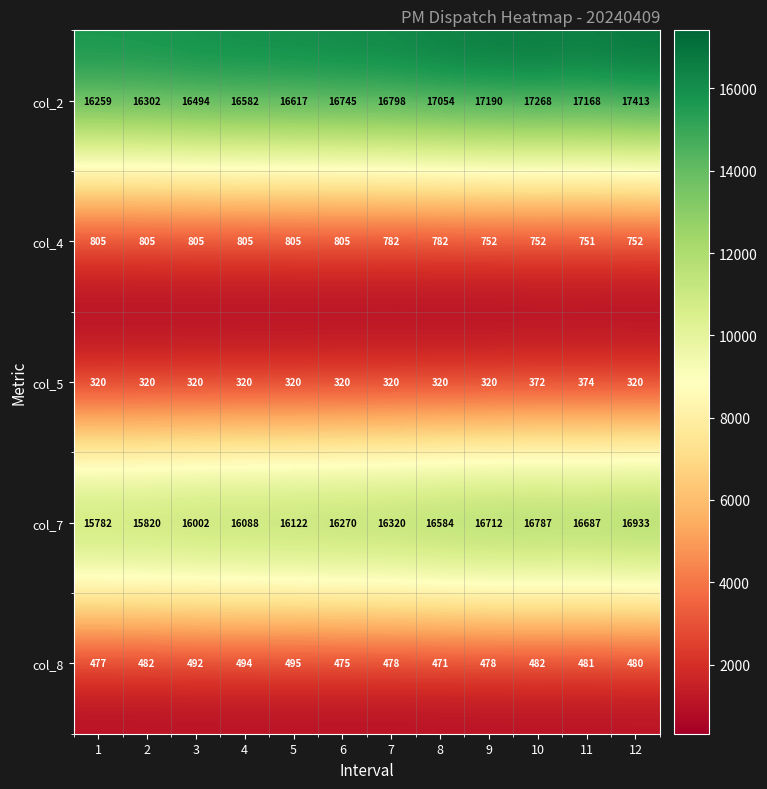

The value of col_4 at 6 is 1290. True or false?

False